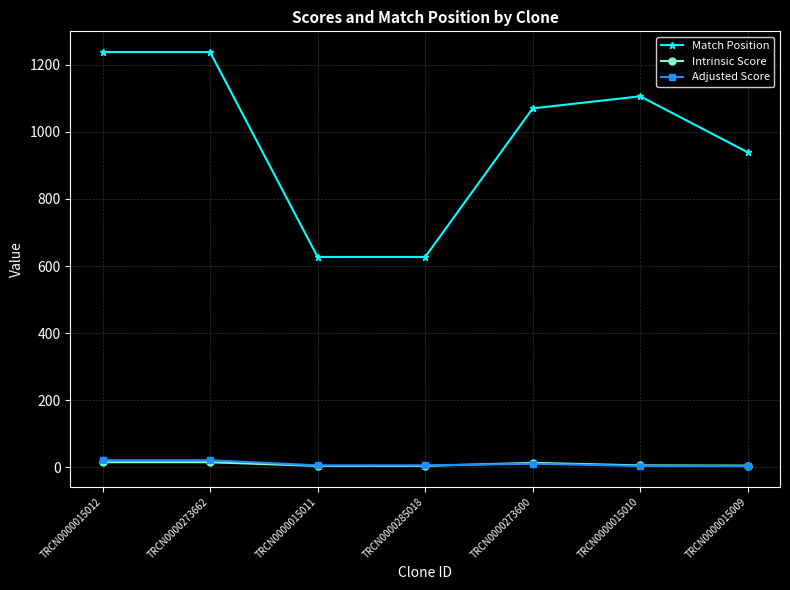

How many lines are shown in the chart?

3